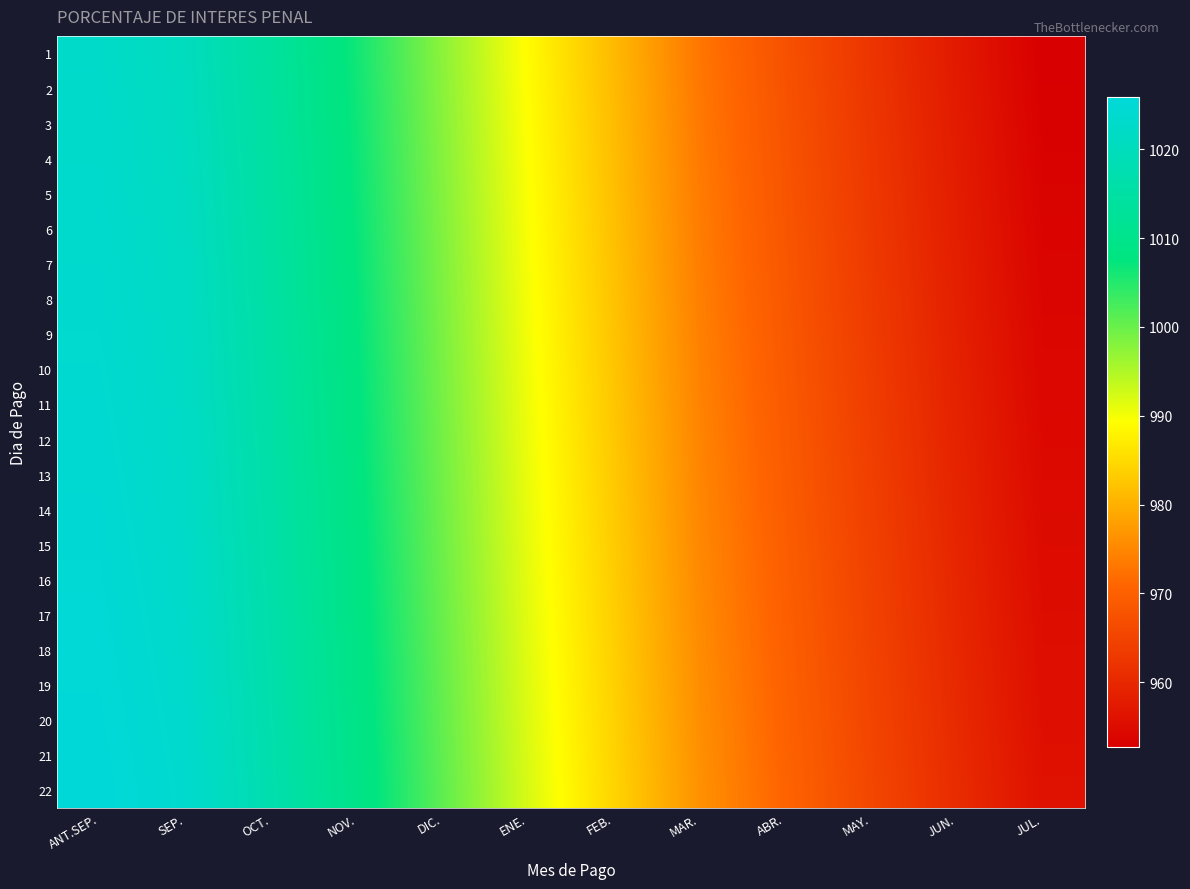

Reading left to right, list all the values displayed in this chart.

1: ANT.SEP.=1022.7	SEP.=1020.4	OCT.=1013.9	NOV.=1006.4	DIC.=997.6	ENE.=988.9	FEB.=981.1	MAR.=973.0	ABR.=967.4	MAY.=962.3	JUN.=957.4	JUL.=952.7
2: ANT.SEP.=1022.8	SEP.=1020.6	OCT.=1014.1	NOV.=1006.5	DIC.=997.7	ENE.=989.1	FEB.=981.2	MAR.=973.2	ABR.=967.6	MAY.=962.4	JUN.=957.6	JUL.=952.9
3: ANT.SEP.=1023.0	SEP.=1020.7	OCT.=1014.2	NOV.=1006.7	DIC.=997.9	ENE.=989.3	FEB.=981.4	MAR.=973.3	ABR.=967.7	MAY.=962.6	JUN.=957.7	JUL.=953.0
4: ANT.SEP.=1023.1	SEP.=1020.9	OCT.=1014.4	NOV.=1006.8	DIC.=998.1	ENE.=989.4	FEB.=981.5	MAR.=973.5	ABR.=967.9	MAY.=962.7	JUN.=957.9	JUL.=953.2
5: ANT.SEP.=1023.3	SEP.=1021.0	OCT.=1014.5	NOV.=1007.0	DIC.=998.2	ENE.=989.6	FEB.=981.7	MAR.=973.6	ABR.=968.0	MAY.=962.9	JUN.=958.0	JUL.=953.4
6: ANT.SEP.=1023.4	SEP.=1021.2	OCT.=1014.7	NOV.=1007.1	DIC.=998.4	ENE.=989.7	FEB.=981.8	MAR.=973.8	ABR.=968.2	MAY.=963.0	JUN.=958.2	JUL.=953.5
7: ANT.SEP.=1023.6	SEP.=1021.3	OCT.=1014.8	NOV.=1007.3	DIC.=998.5	ENE.=989.9	FEB.=982.0	MAR.=973.9	ABR.=968.3	MAY.=963.2	JUN.=958.3	JUL.=953.7
8: ANT.SEP.=1023.7	SEP.=1021.5	OCT.=1015.0	NOV.=1007.4	DIC.=998.7	ENE.=990.0	FEB.=982.1	MAR.=974.1	ABR.=968.5	MAY.=963.3	JUN.=958.5	JUL.=953.8
9: ANT.SEP.=1023.9	SEP.=1021.6	OCT.=1015.1	NOV.=1007.6	DIC.=998.8	ENE.=990.2	FEB.=982.3	MAR.=974.2	ABR.=968.6	MAY.=963.5	JUN.=958.7	JUL.=954.0
10: ANT.SEP.=1024.0	SEP.=1021.8	OCT.=1015.3	NOV.=1007.7	DIC.=999.0	ENE.=990.3	FEB.=982.4	MAR.=974.4	ABR.=968.8	MAY.=963.6	JUN.=958.8	JUL.=954.1
11: ANT.SEP.=1024.2	SEP.=1022.0	OCT.=1015.4	NOV.=1007.9	DIC.=999.1	ENE.=990.5	FEB.=982.6	MAR.=974.5	ABR.=968.9	MAY.=963.8	JUN.=959.0	JUL.=954.3
12: ANT.SEP.=1024.3	SEP.=1022.1	OCT.=1015.6	NOV.=1008.0	DIC.=999.3	ENE.=990.6	FEB.=982.7	MAR.=974.7	ABR.=969.1	MAY.=963.9	JUN.=959.1	JUL.=954.4
13: ANT.SEP.=1024.5	SEP.=1022.3	OCT.=1015.7	NOV.=1008.2	DIC.=999.4	ENE.=990.8	FEB.=982.9	MAR.=974.8	ABR.=969.2	MAY.=964.1	JUN.=959.3	JUL.=954.6
14: ANT.SEP.=1024.6	SEP.=1022.4	OCT.=1015.9	NOV.=1008.3	DIC.=999.6	ENE.=990.9	FEB.=983.0	MAR.=975.0	ABR.=969.4	MAY.=964.2	JUN.=959.4	JUL.=954.7
15: ANT.SEP.=1024.8	SEP.=1022.6	OCT.=1016.0	NOV.=1008.5	DIC.=999.7	ENE.=991.1	FEB.=983.2	MAR.=975.2	ABR.=969.5	MAY.=964.4	JUN.=959.6	JUL.=954.9
16: ANT.SEP.=1024.9	SEP.=1022.7	OCT.=1016.2	NOV.=1008.7	DIC.=999.9	ENE.=991.2	FEB.=983.3	MAR.=975.3	ABR.=969.7	MAY.=964.6	JUN.=959.7	JUL.=955.0
17: ANT.SEP.=1025.1	SEP.=1022.9	OCT.=1016.3	NOV.=1008.8	DIC.=1000.0	ENE.=991.4	FEB.=983.5	MAR.=975.5	ABR.=969.8	MAY.=964.7	JUN.=959.9	JUL.=955.2
18: ANT.SEP.=1025.3	SEP.=1023.0	OCT.=1016.5	NOV.=1009.0	DIC.=1000.2	ENE.=991.5	FEB.=983.6	MAR.=975.6	ABR.=970.0	MAY.=964.9	JUN.=960.0	JUL.=955.3
19: ANT.SEP.=1025.4	SEP.=1023.2	OCT.=1016.6	NOV.=1009.1	DIC.=1000.3	ENE.=991.7	FEB.=983.8	MAR.=975.8	ABR.=970.1	MAY.=965.0	JUN.=960.2	JUL.=955.5
20: ANT.SEP.=1025.6	SEP.=1023.3	OCT.=1016.8	NOV.=1009.3	DIC.=1000.5	ENE.=991.8	FEB.=984.0	MAR.=975.9	ABR.=970.3	MAY.=965.2	JUN.=960.3	JUL.=955.6
21: ANT.SEP.=1025.7	SEP.=1023.5	OCT.=1016.9	NOV.=1009.4	DIC.=1000.6	ENE.=992.0	FEB.=984.1	MAR.=976.1	ABR.=970.4	MAY.=965.3	JUN.=960.5	JUL.=955.8
22: ANT.SEP.=1025.9	SEP.=1023.6	OCT.=1017.1	NOV.=1009.6	DIC.=1000.8	ENE.=992.2	FEB.=984.3	MAR.=976.2	ABR.=970.6	MAY.=965.5	JUN.=960.6	JUL.=955.9